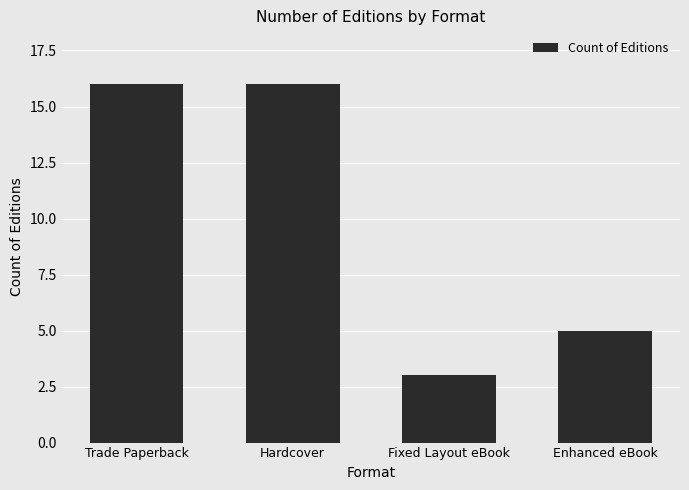

What is the ratio of the value at Enhanced eBook to the value at Trade Paperback?

0.3